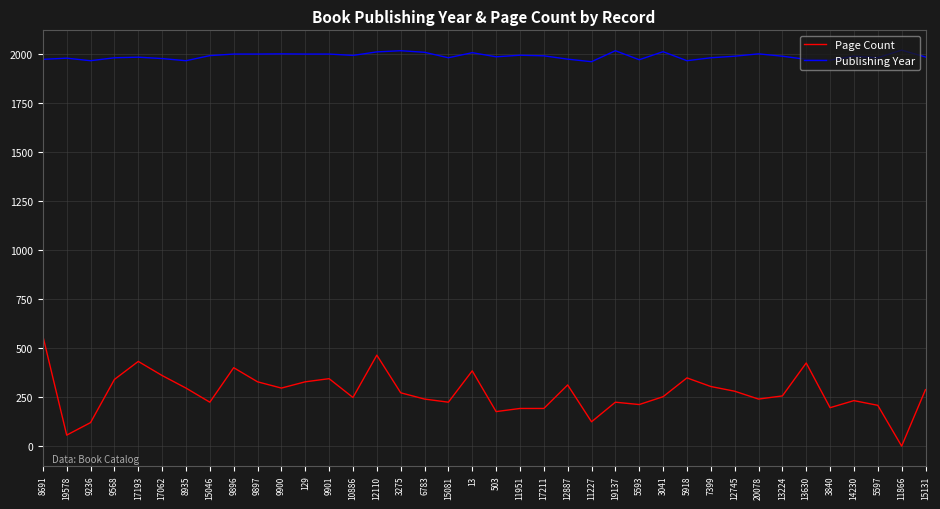

True or false: Page Count has a value of 296 at 9900.

True